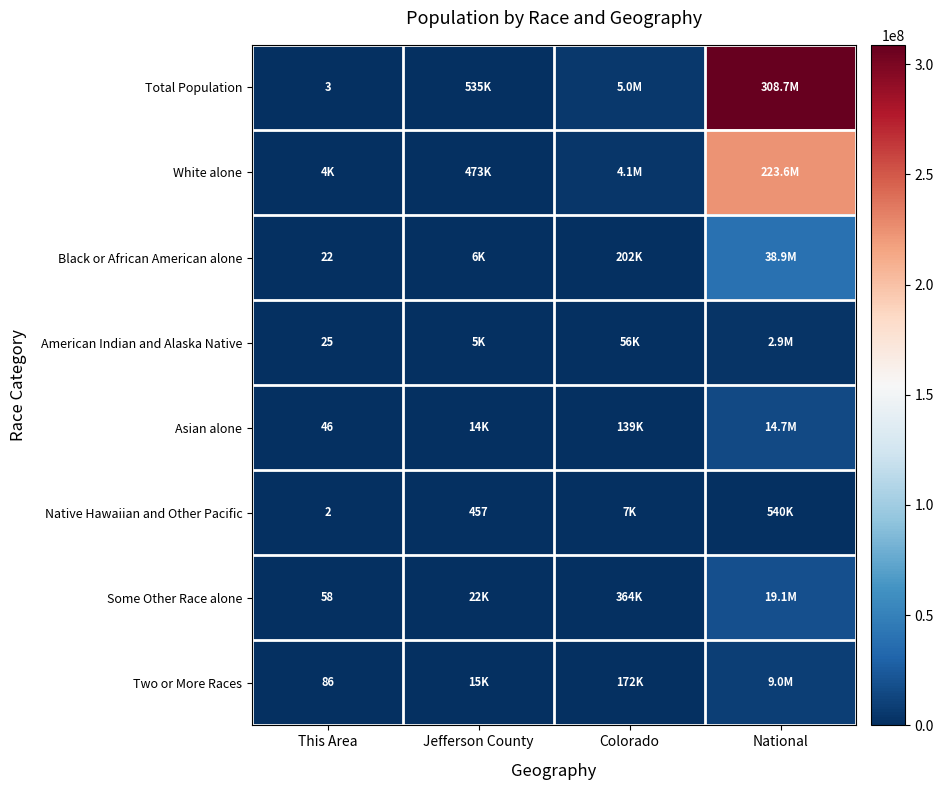

Is it true that Asian alone equals 46 at This Area?

True